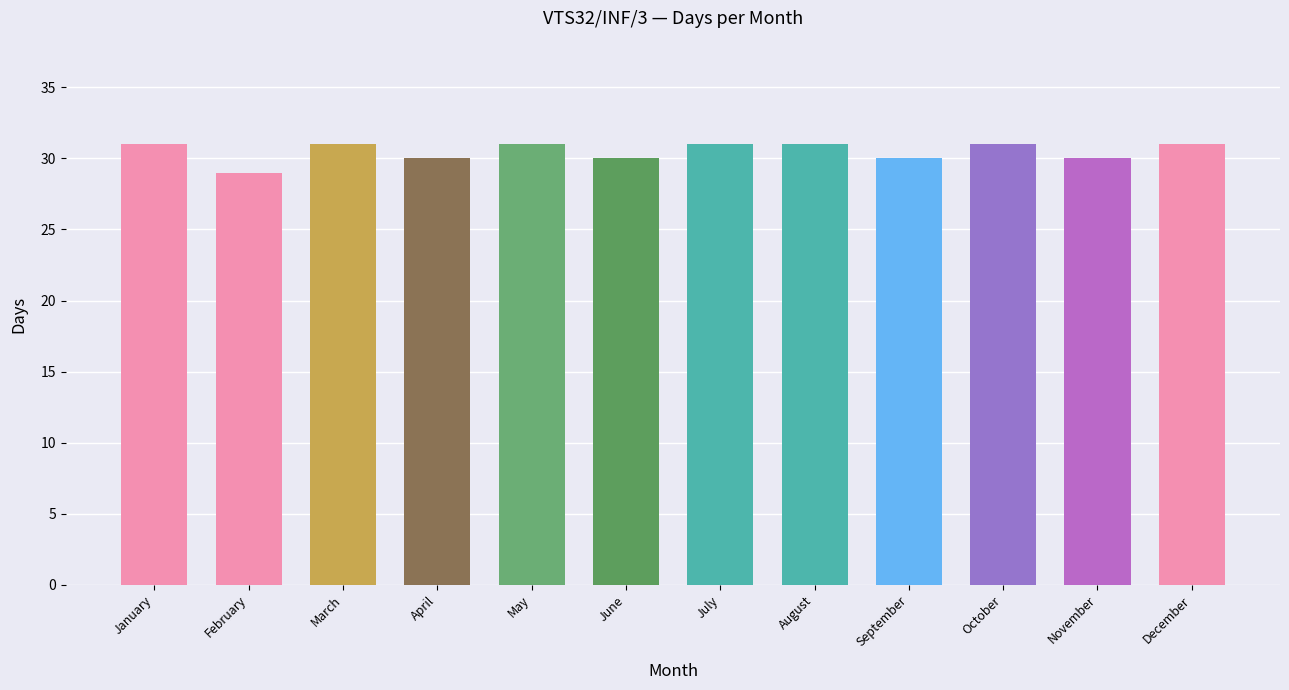

Reading left to right, transcribe all the data shown in this chart.

31	29	31	30	31	30	31	31	30	31	30	31